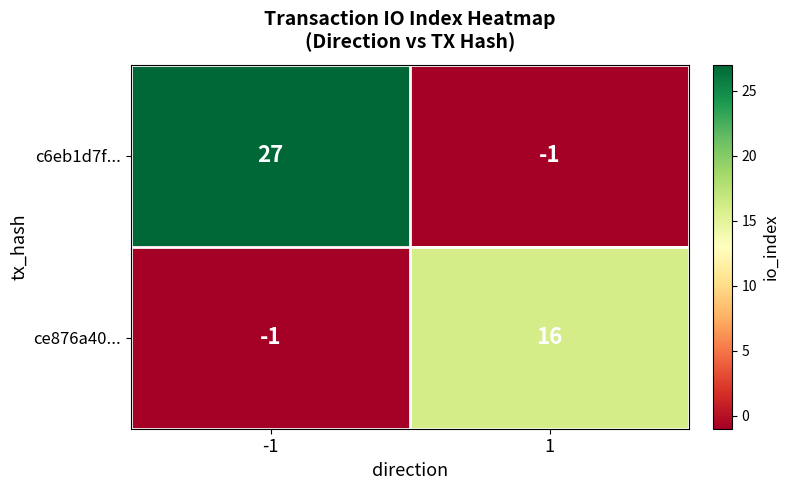

Is it true that c6eb1d7f... equals 0 at 1?

False